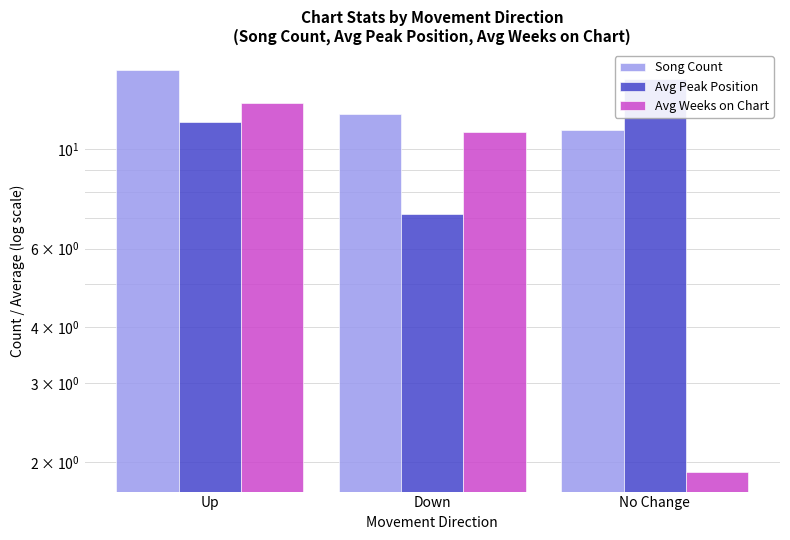

Rank the series by their average value, from highest to lowest.

Song Count, Avg Peak Position, Avg Weeks on Chart